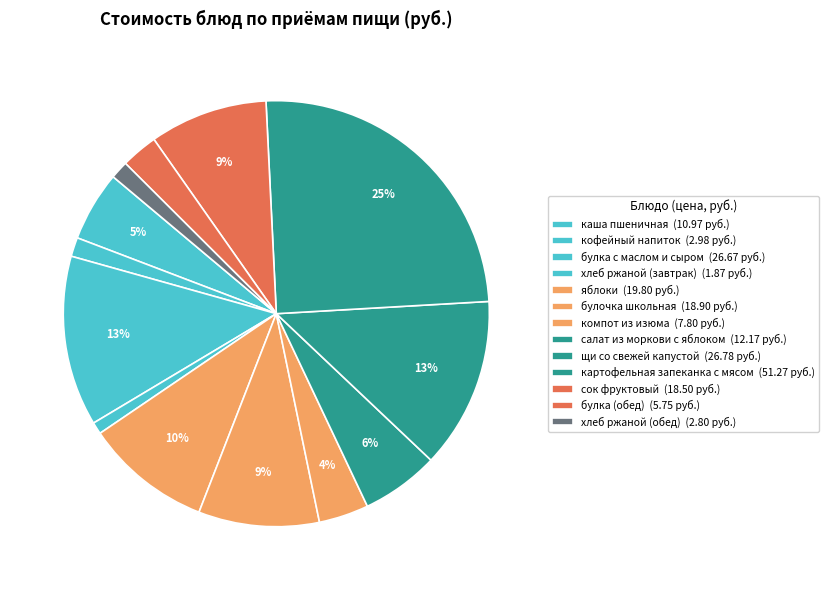

How many slices are in this pie chart?

13